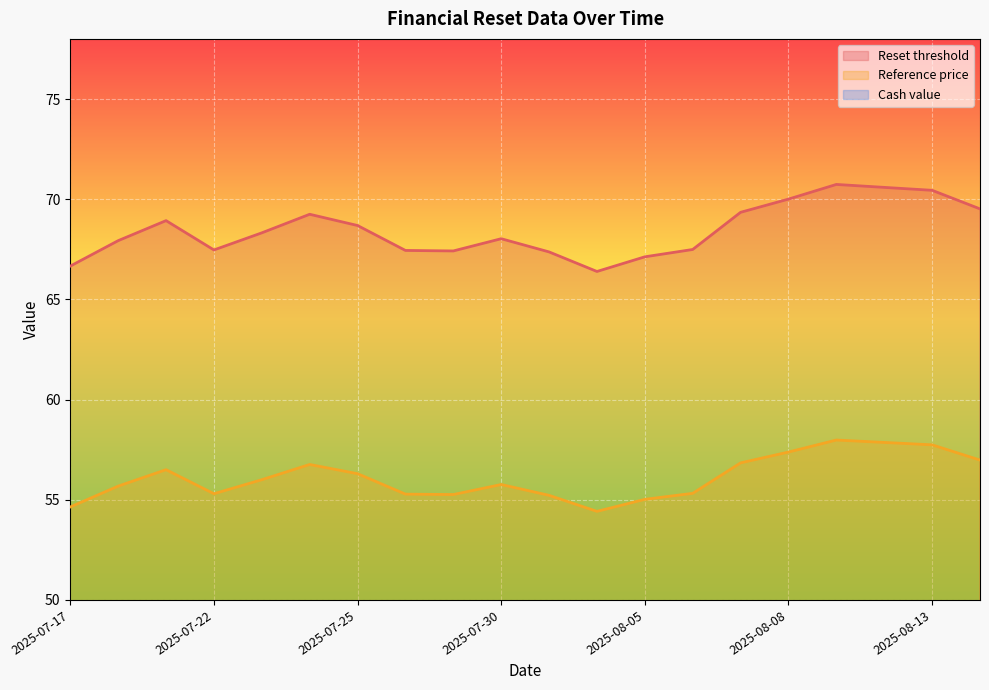

What is the minimum value shown in the chart?

0.2